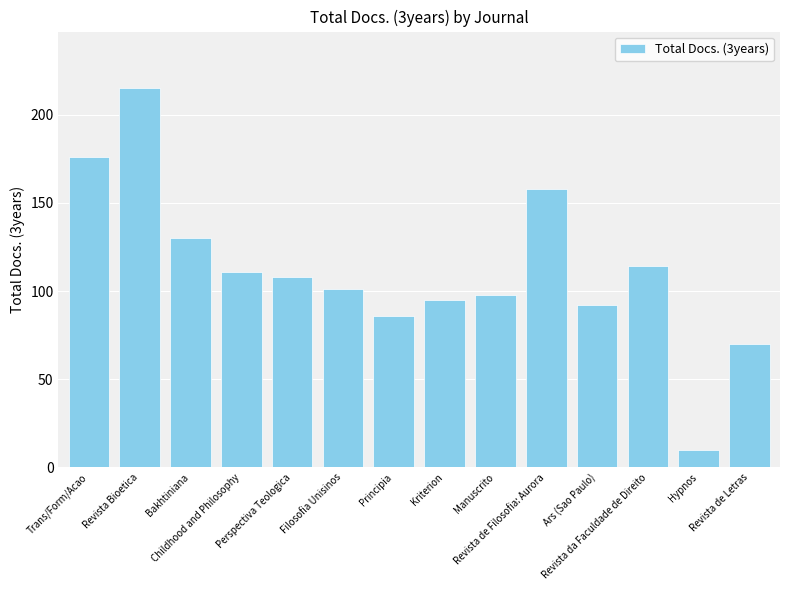

What is the label of the 3rd bar from the right?

Revista da Faculdade de Direito